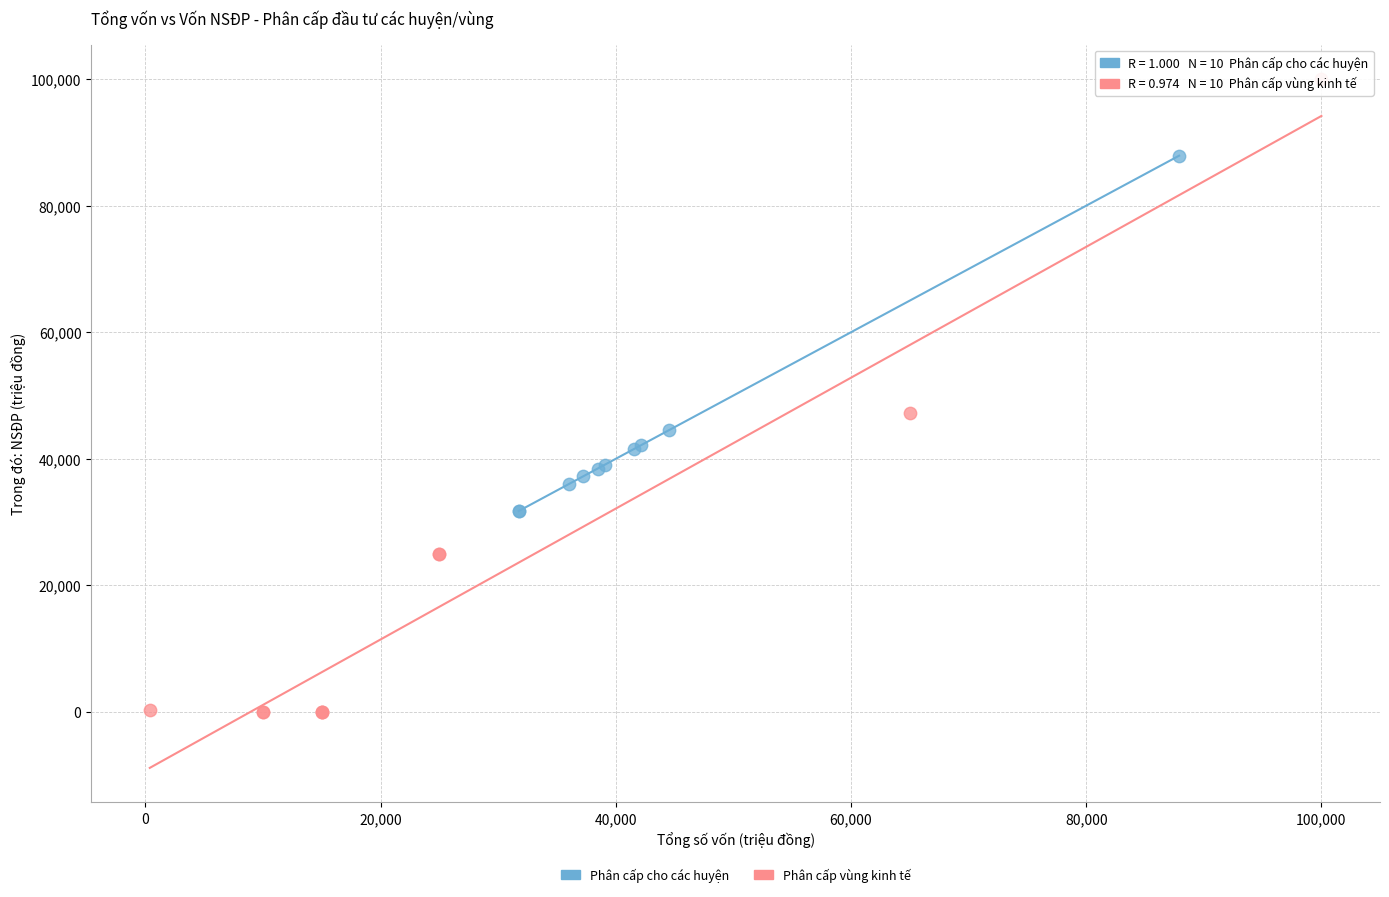

Which series has the widest spread of Y values?

Phân cấp vùng kinh tế